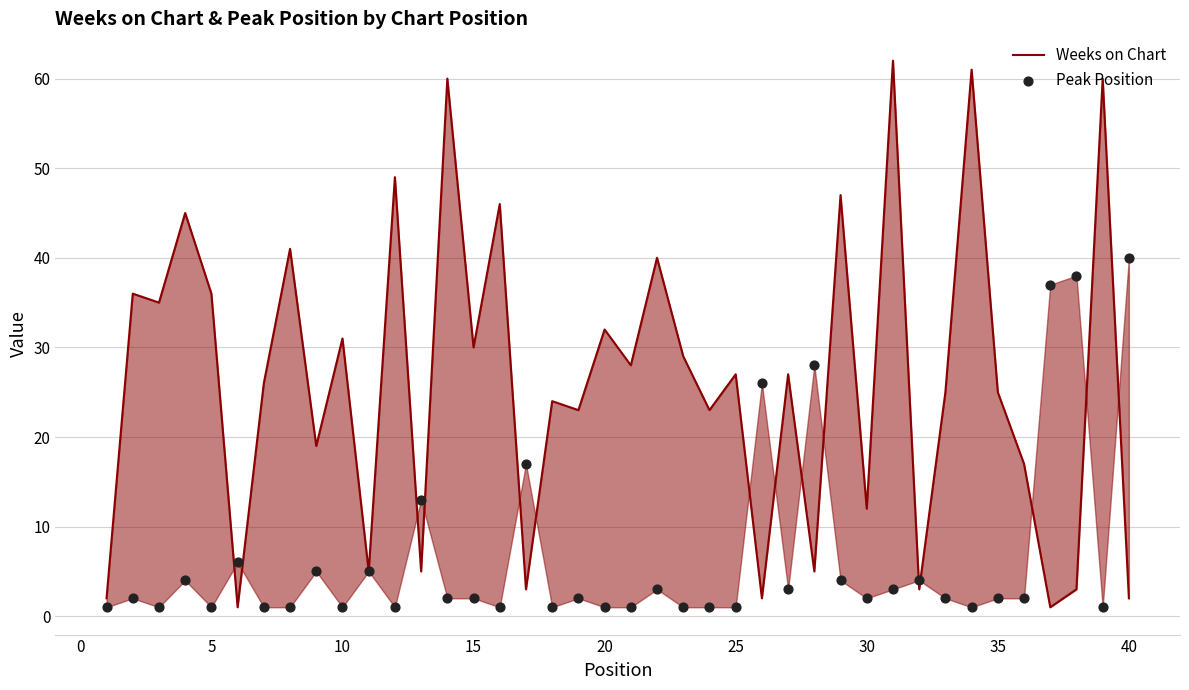

Which series reaches the maximum Y coordinate?

Weeks on Chart